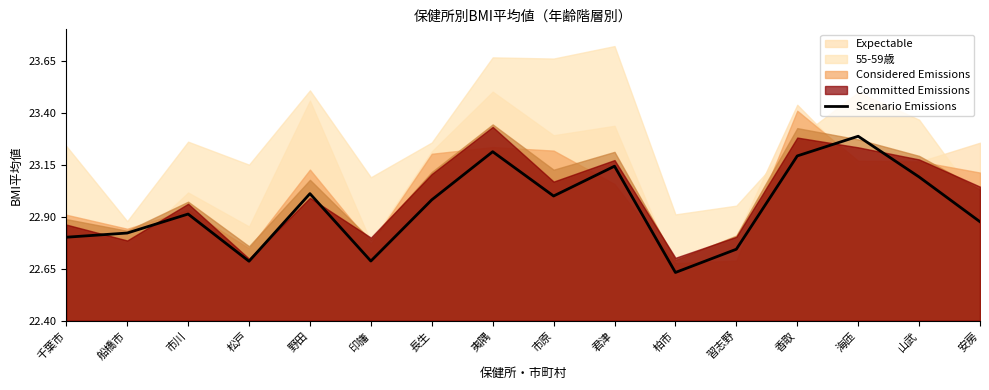

The value at 市川 is 22.9. True or false?

True